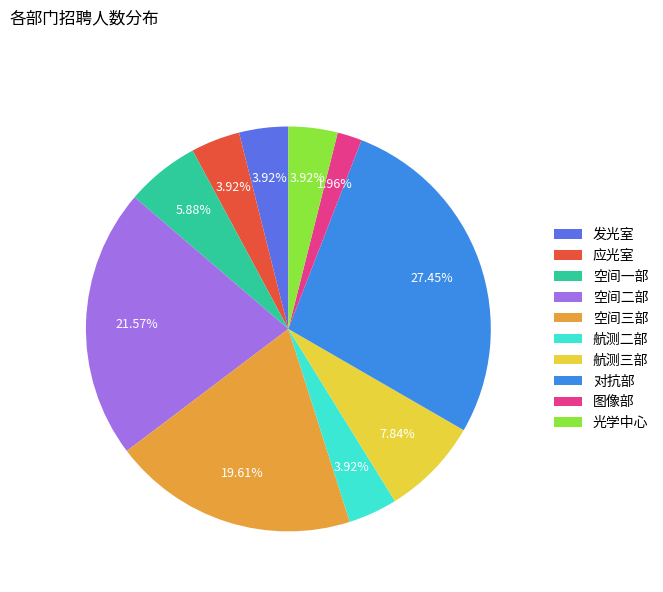

The 航测二部 slice represents 15% of the pie. True or false?

False